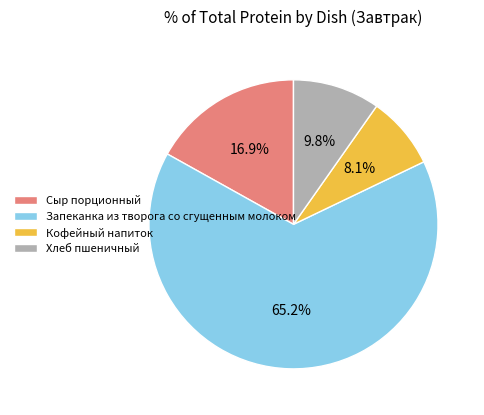

To the nearest percent, what is the combined percentage of Хлеб пшеничный and Сыр порционный?

27%